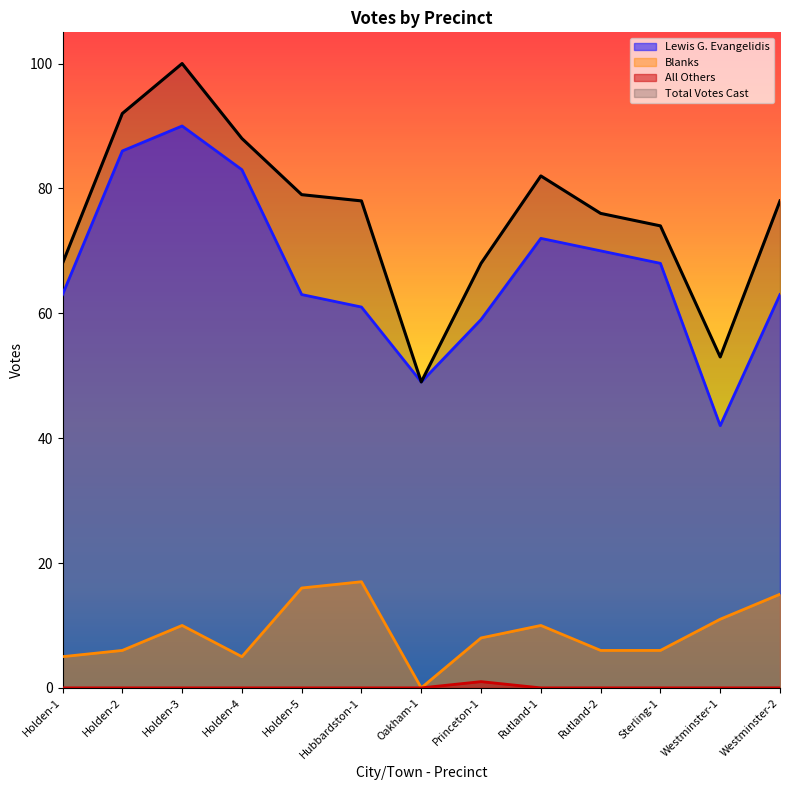

What is the value of the Blanks point at the 6th from the left?

17